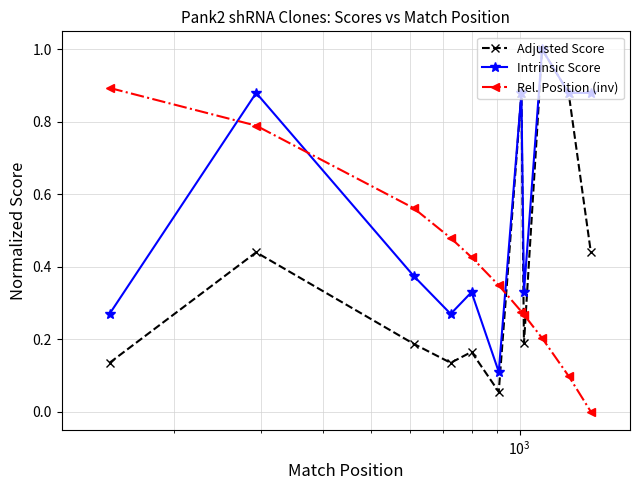

True or false: Rel. Position (inv) and Intrinsic Score intersect in this chart.

True